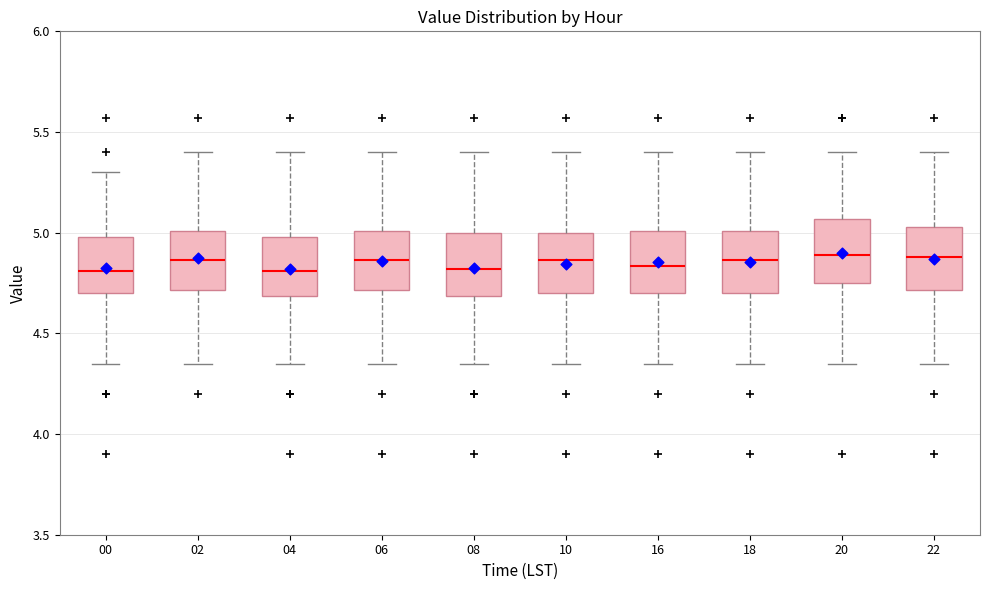

Reading left to right, transcribe this box plot: for each box, give where its median line is, the range the box spans, and where its two whiskers end, as read against the y-axis. The values are not printed on the chart, so give them approximately, as read against the axis.

00: median 4.80, box 4.70 to 5.00, whiskers 4.35 to 5.30
02: median 4.85, box 4.70 to 5.00, whiskers 4.35 to 5.40
04: median 4.80, box 4.70 to 5.00, whiskers 4.35 to 5.40
06: median 4.85, box 4.70 to 5.00, whiskers 4.35 to 5.40
08: median 4.80, box 4.70 to 5.00, whiskers 4.35 to 5.40
10: median 4.85, box 4.70 to 5.00, whiskers 4.35 to 5.40
16: median 4.85, box 4.70 to 5.00, whiskers 4.35 to 5.40
18: median 4.85, box 4.70 to 5.00, whiskers 4.35 to 5.40
20: median 4.90, box 4.75 to 5.05, whiskers 4.35 to 5.40
22: median 4.90, box 4.70 to 5.05, whiskers 4.35 to 5.40